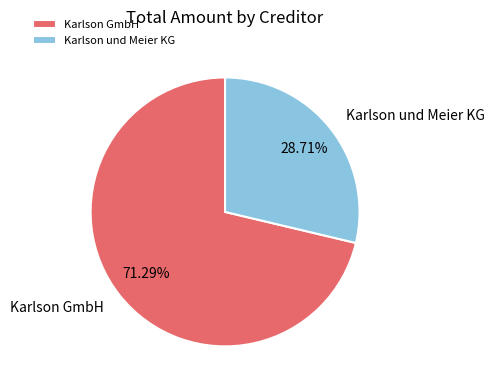

Is there any slice that represents more than half of the pie?

Yes